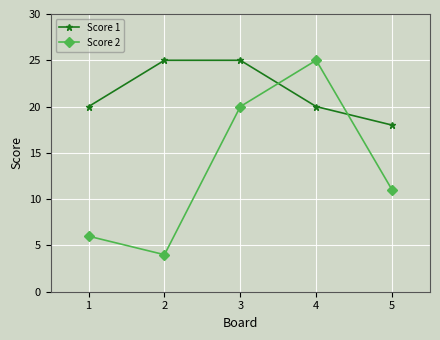

Which series has the largest range (max minus min)?

Score 2